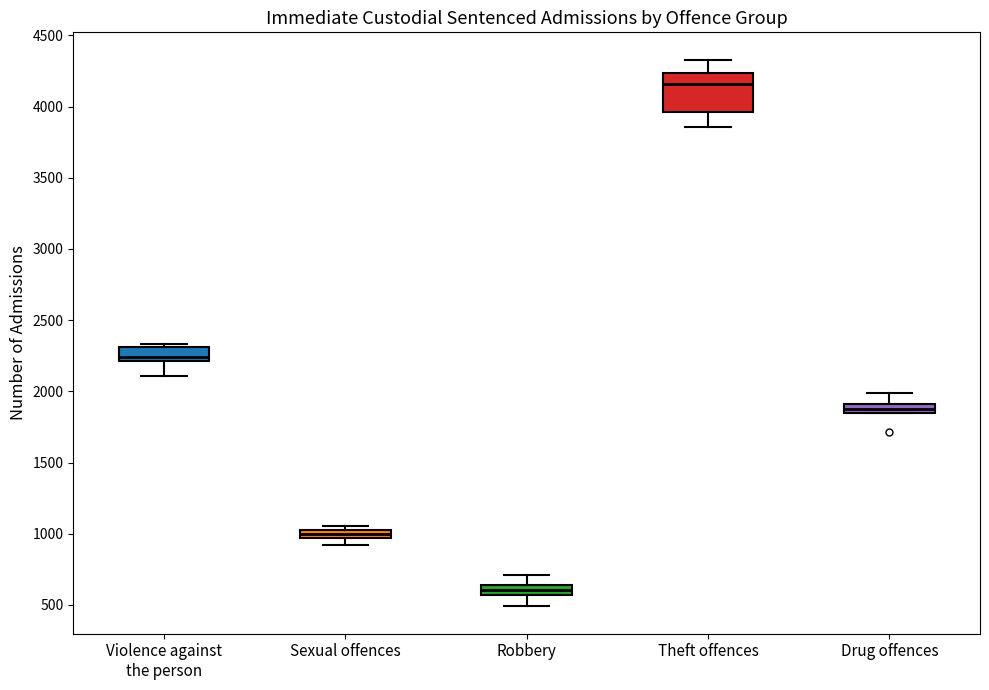

Which box's median line is the lowest?

Robbery